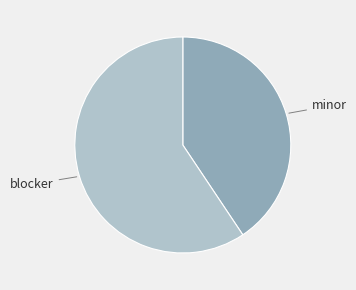

Is there any slice that represents more than half of the pie?

Yes